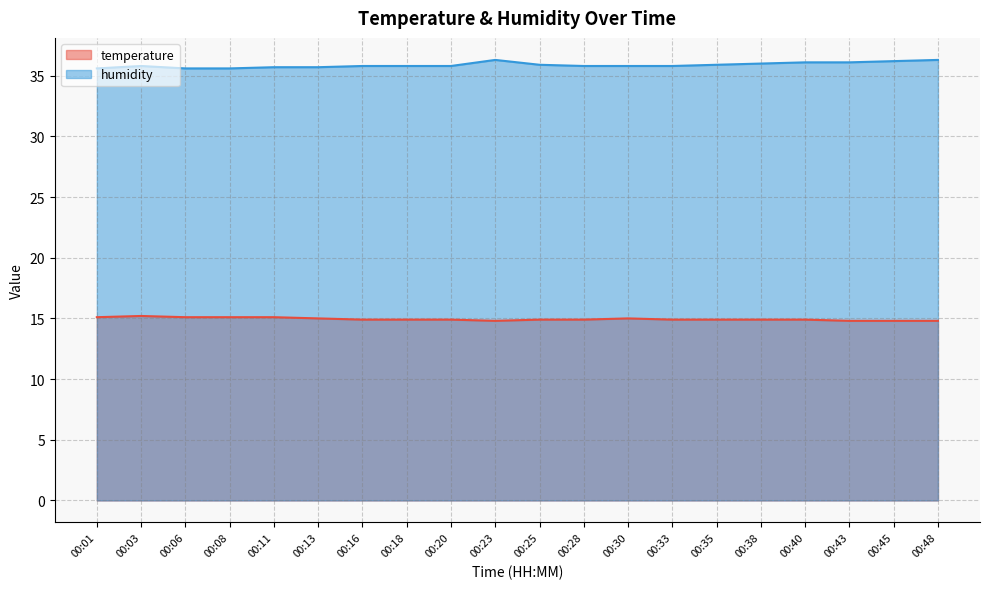

True or false: humidity has more than 0 points higher than both neighbors.

True